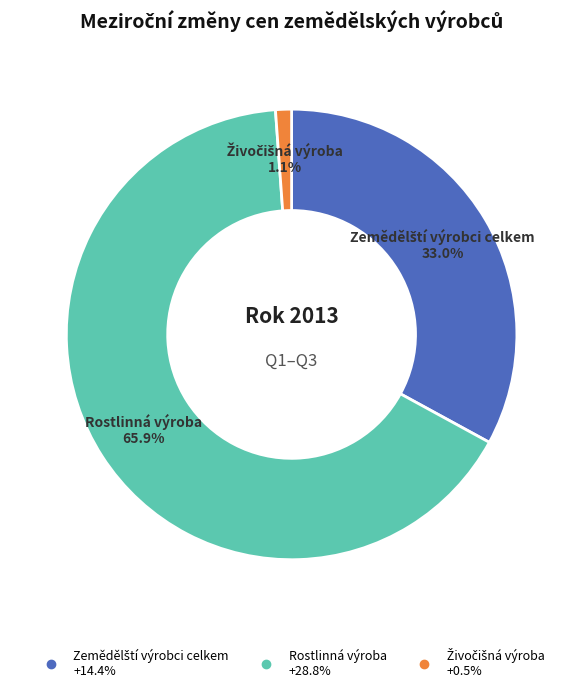

How many segments does this pie chart have?

3